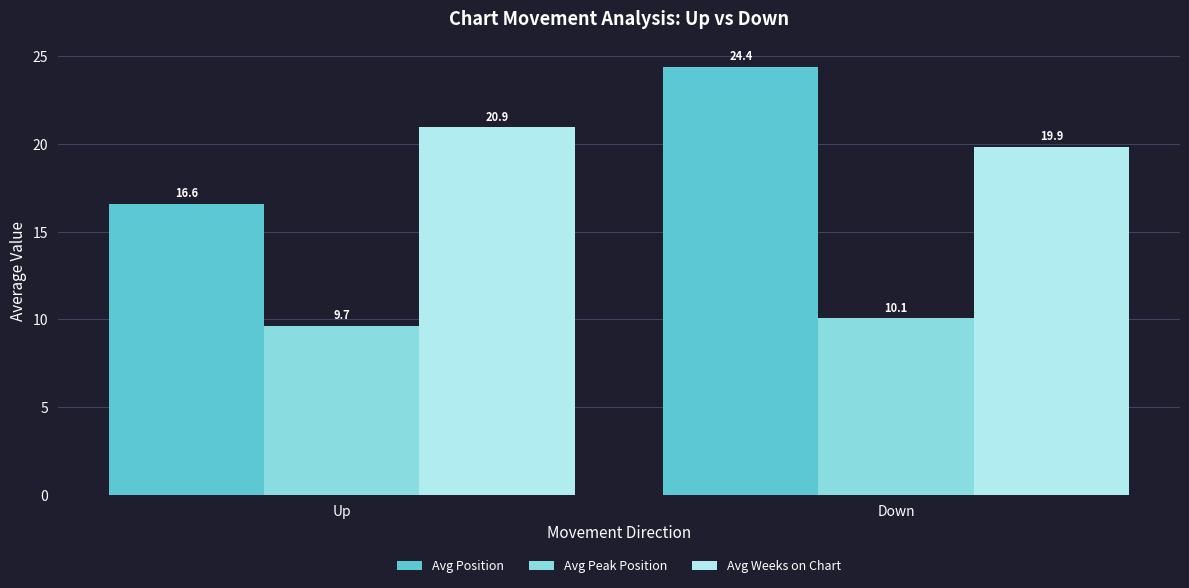

The value of Avg Weeks on Chart at Down is 7.8. True or false?

False